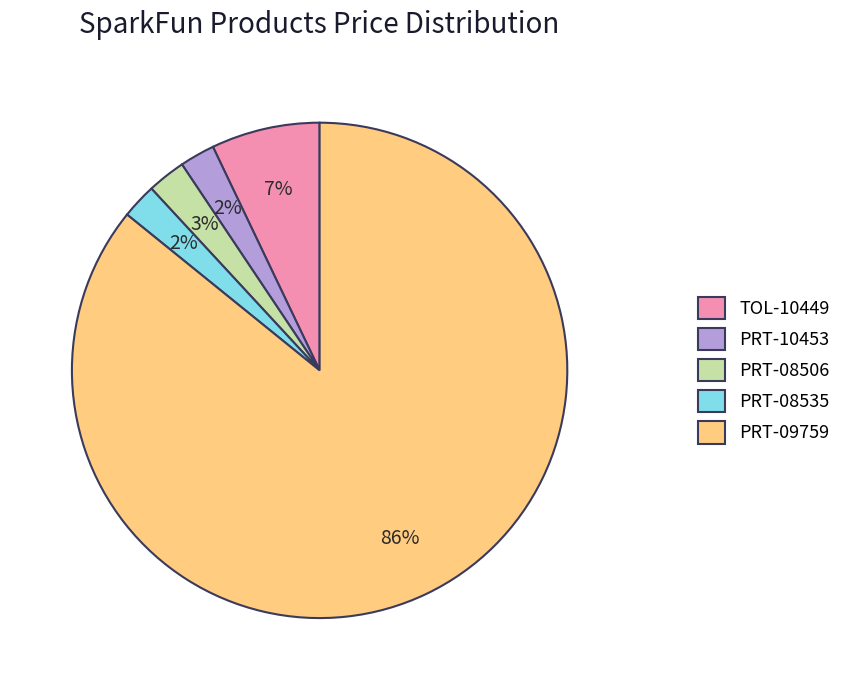

Which has a higher value, PRT-08535 or TOL-10449?

TOL-10449